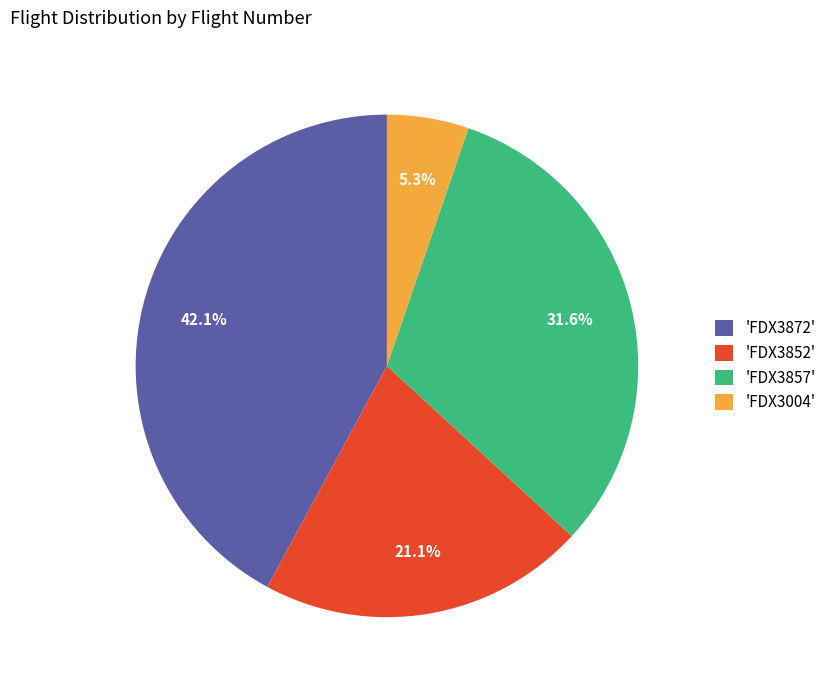

Which category has the biggest portion of the pie?

'FDX3872'